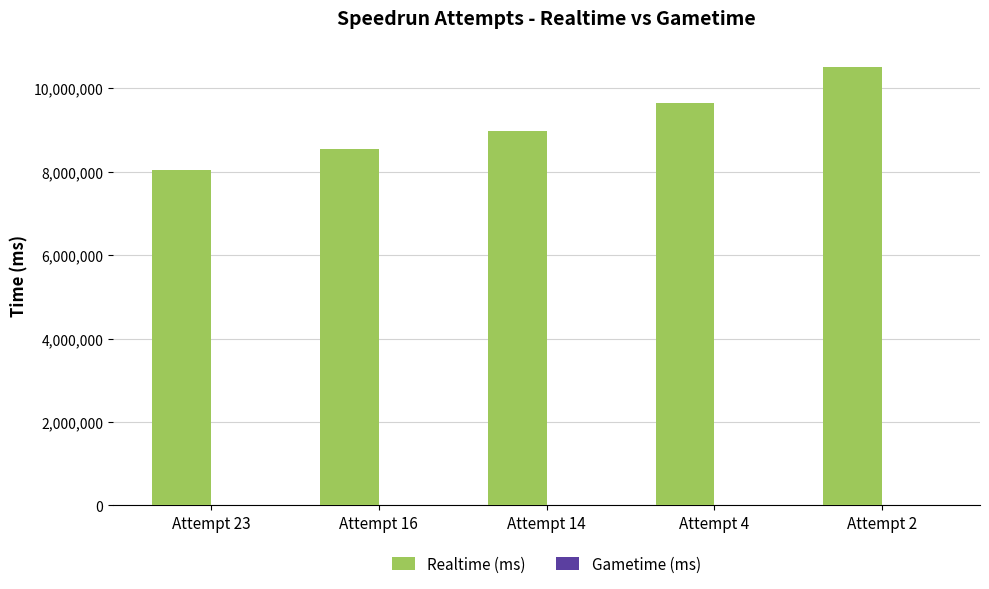

List the labels in order of value, smallest first.

Attempt 23, Attempt 16, Attempt 14, Attempt 4, Attempt 2